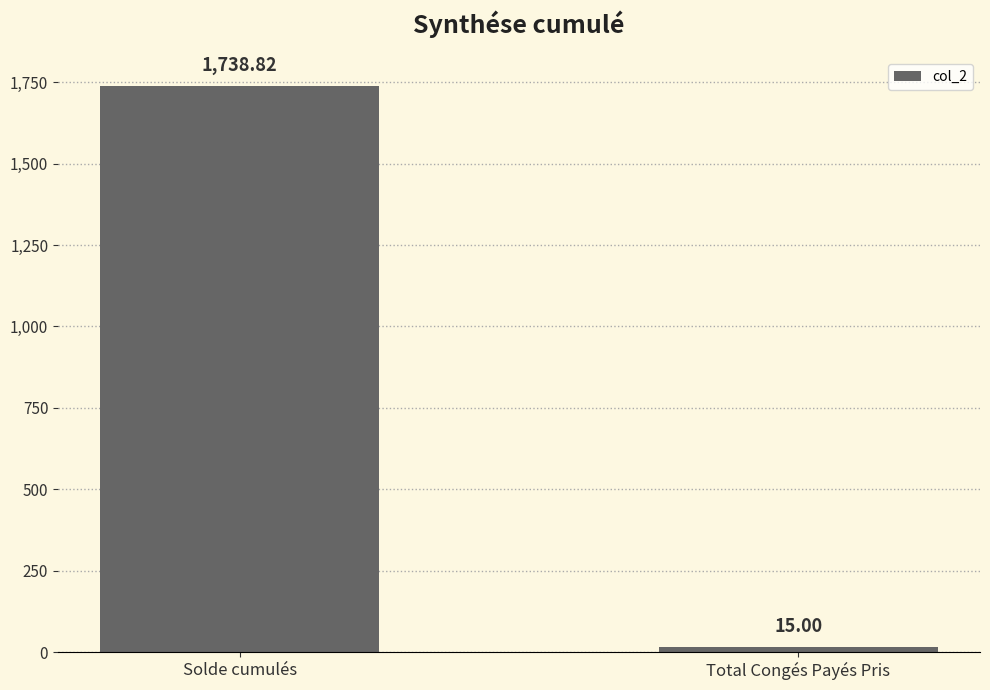

What is the smallest value displayed?

15.0